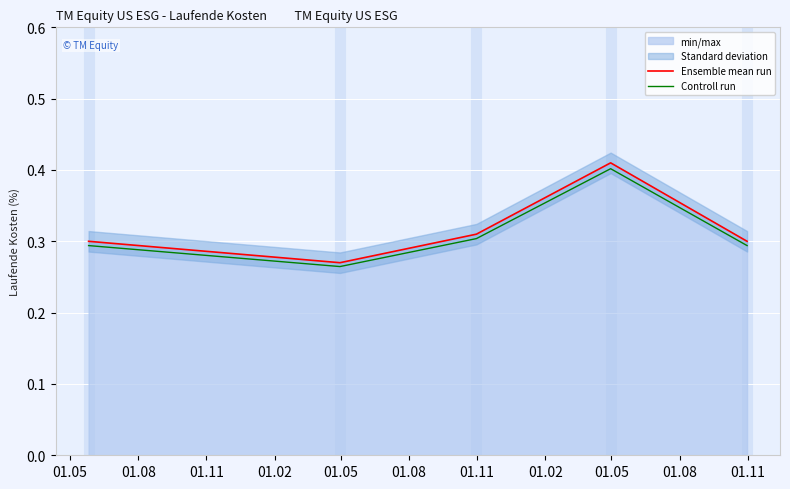

How many lines are shown in the chart?

2